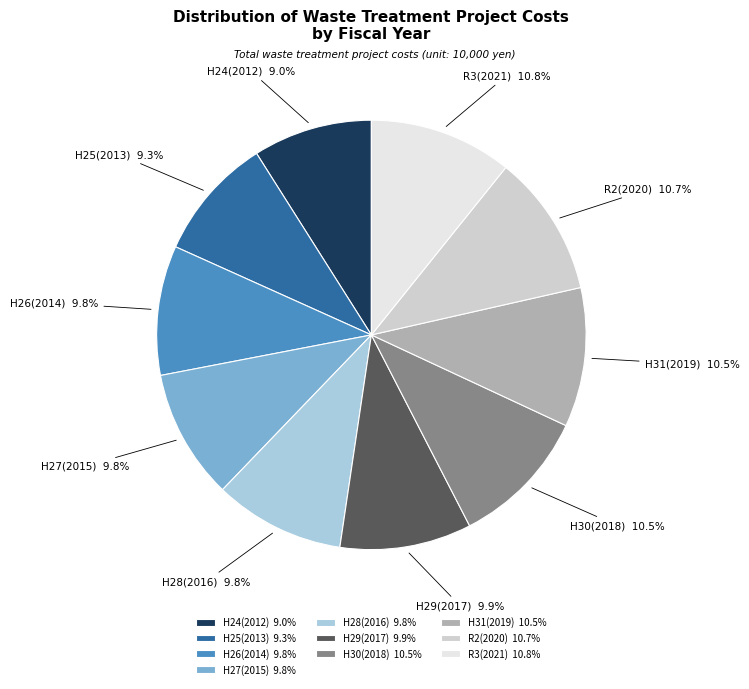

To the nearest percent, what is the combined percentage of H26(2014) and R3(2021)?

21%